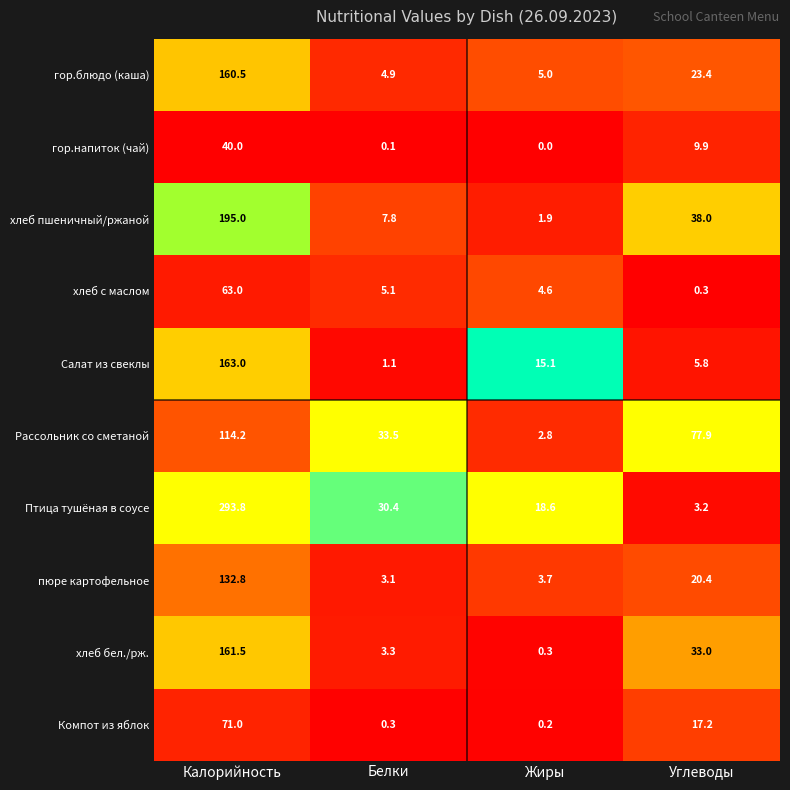

What is the average value of the хлеб бел./рж. series?

49.5